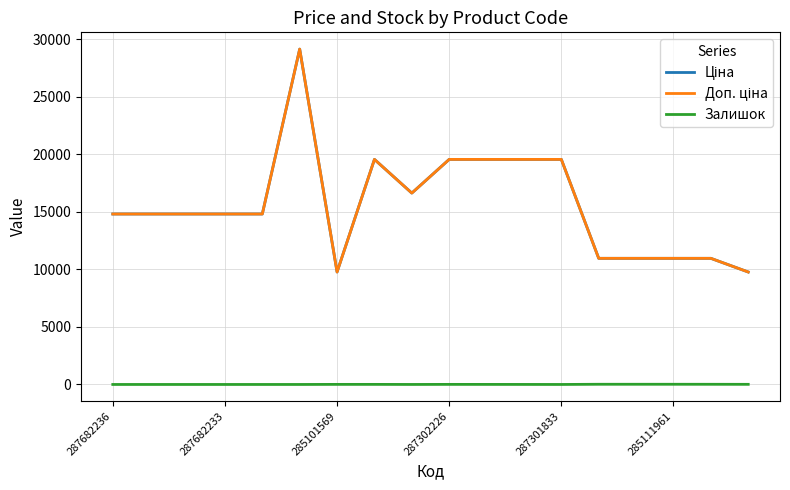

Does the chart have visible grid lines?

Yes